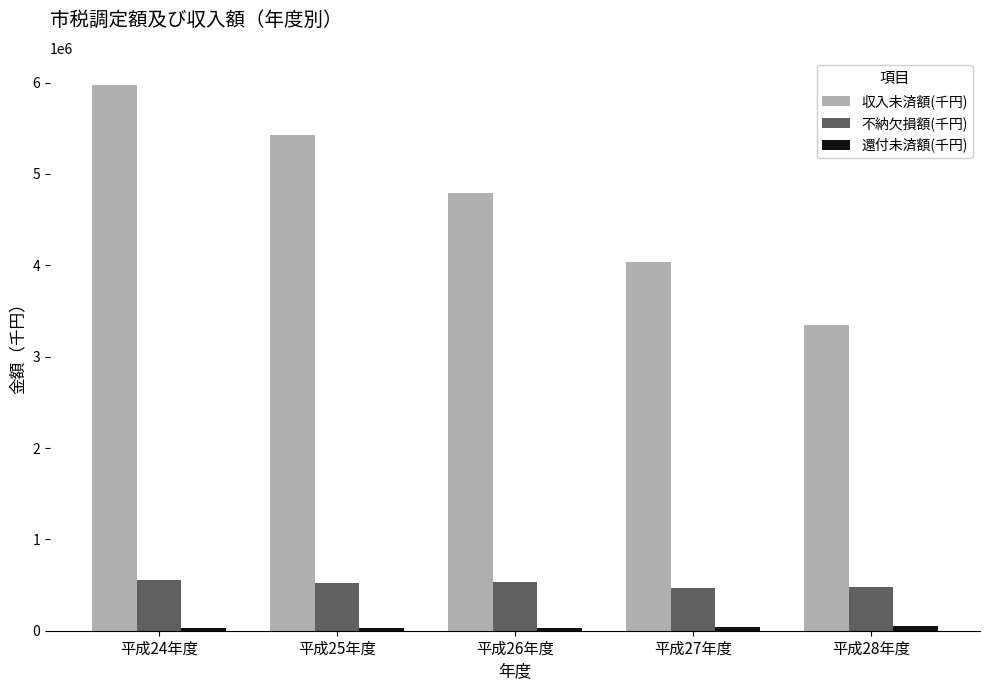

What is the sum of all 不納欠損額(千円) values?

2555154